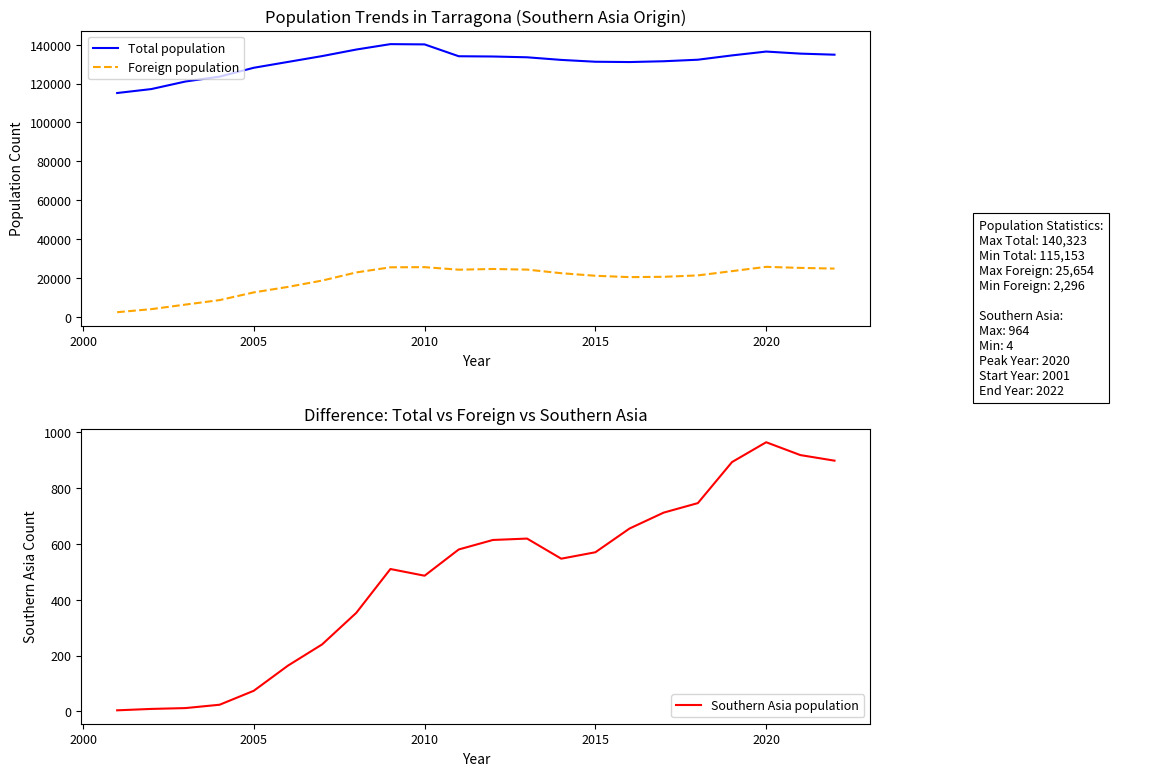

Which category has the highest value in the Southern Asia population series?

2020